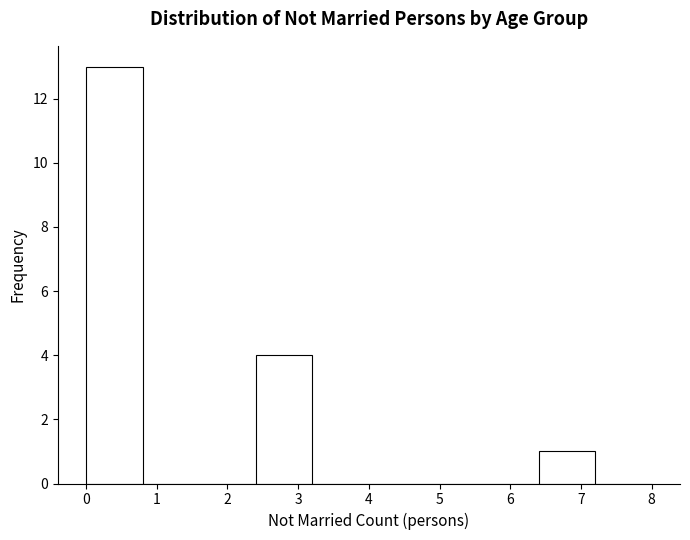

What is the height of the bar covering 2.4 to 3.2 on the x-axis? The values are not printed on the chart, so give them approximately, as read against the axis.

4